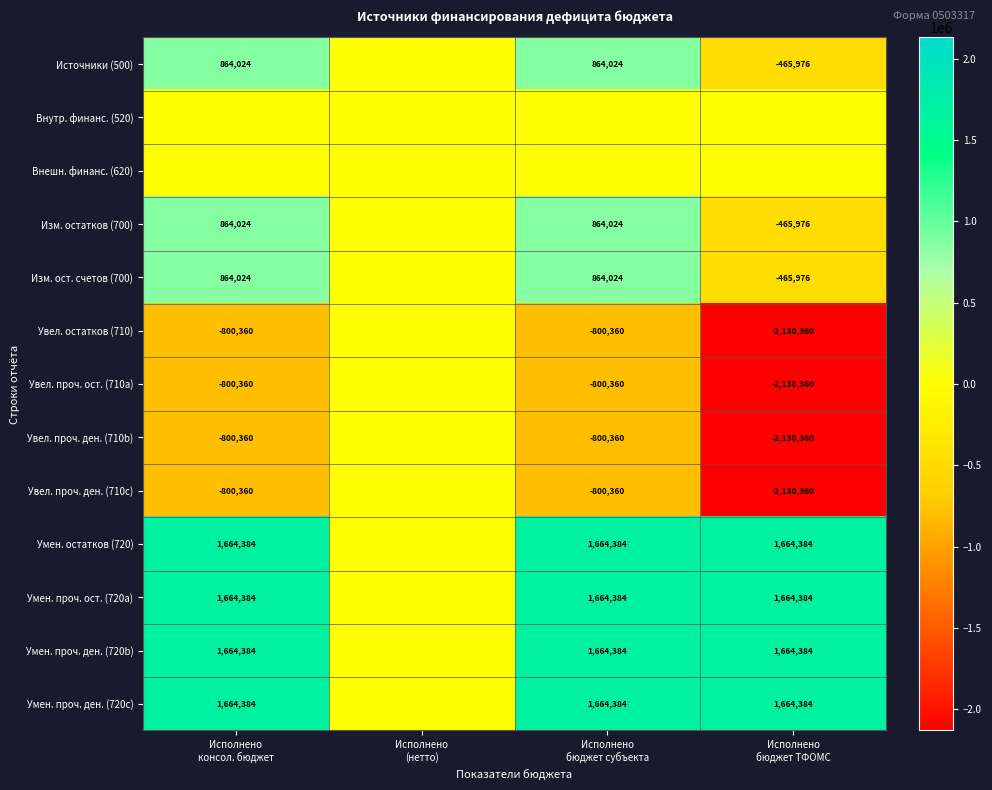

Between Исполнено
(нетто) and Исполнено
бюджет ТФОМС, which is larger?

Исполнено
(нетто)